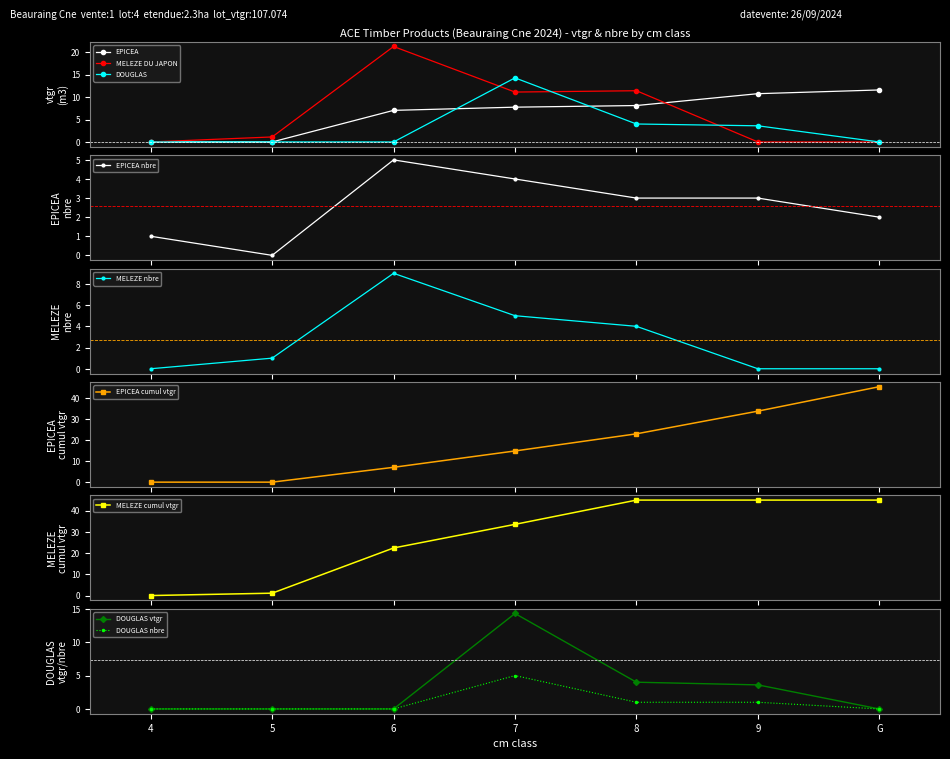

Does the chart have visible grid lines?

No